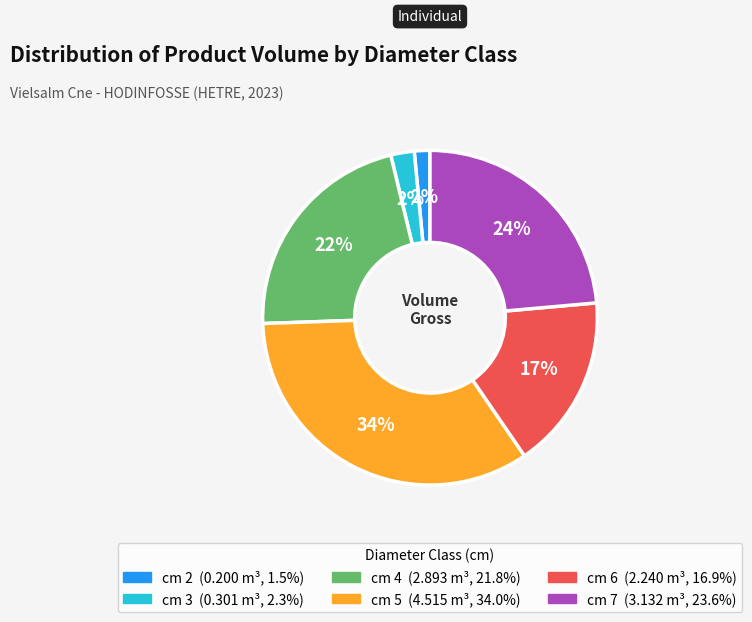

To the nearest percent, what is the difference between the cm 6 and cm 5 slice percentages?

17%